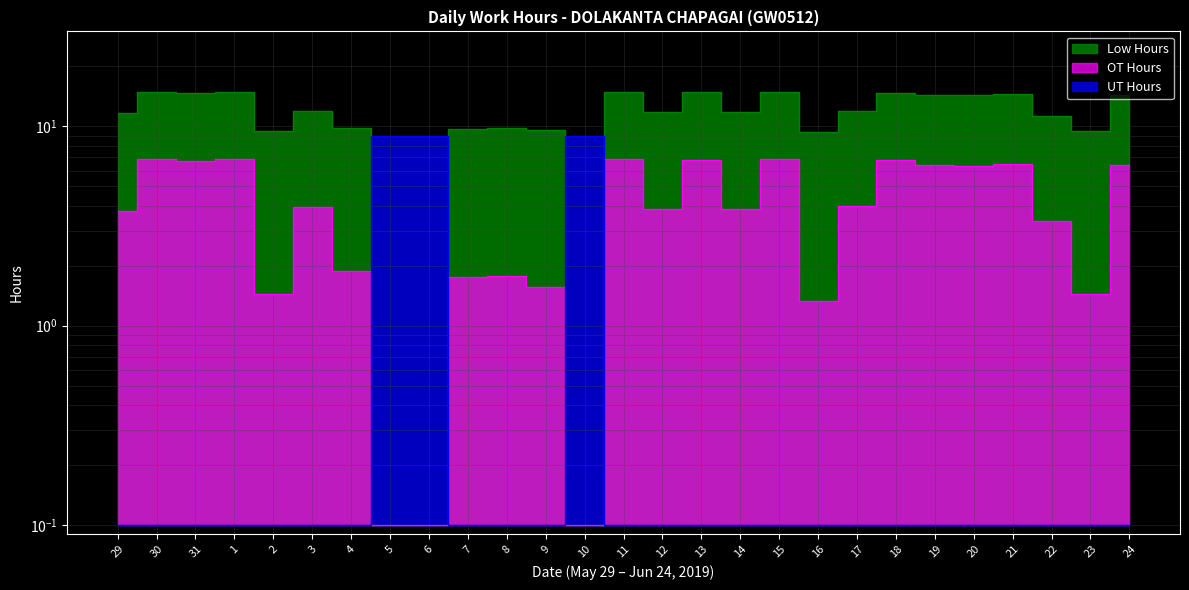

What is the difference between the maximum and minimum values in the UT Hours series?

8.9